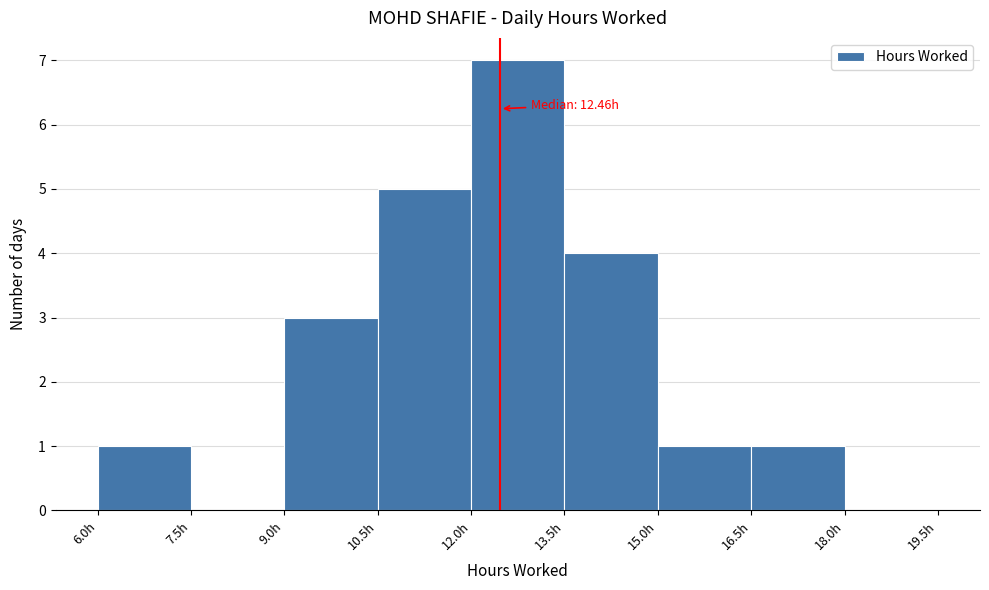

Over which range of the x-axis is the bar tallest?

12.0 to 13.5